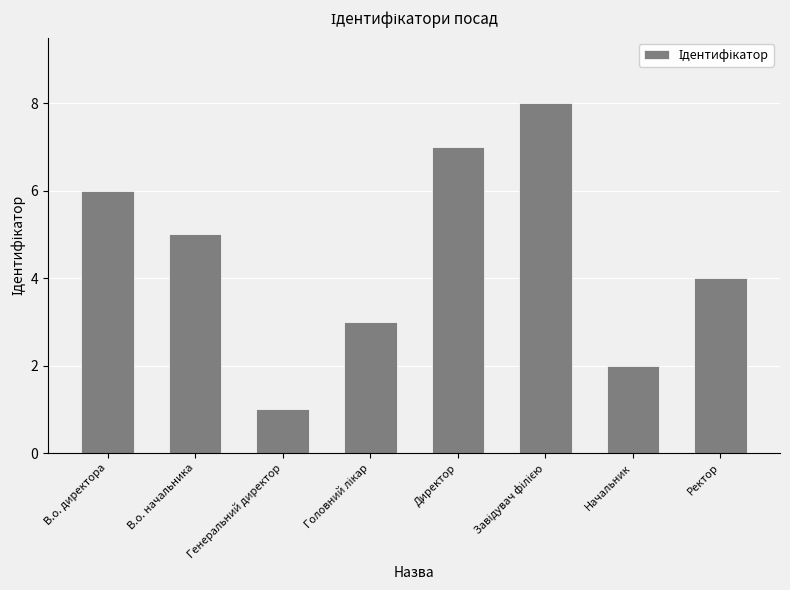

What is the difference between the maximum and second lowest values?

6